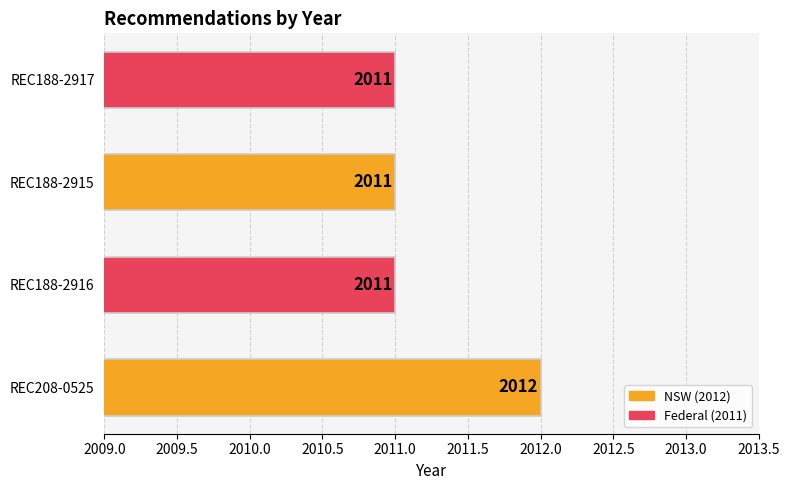

The value at REC208-0525 is 2012. True or false?

True